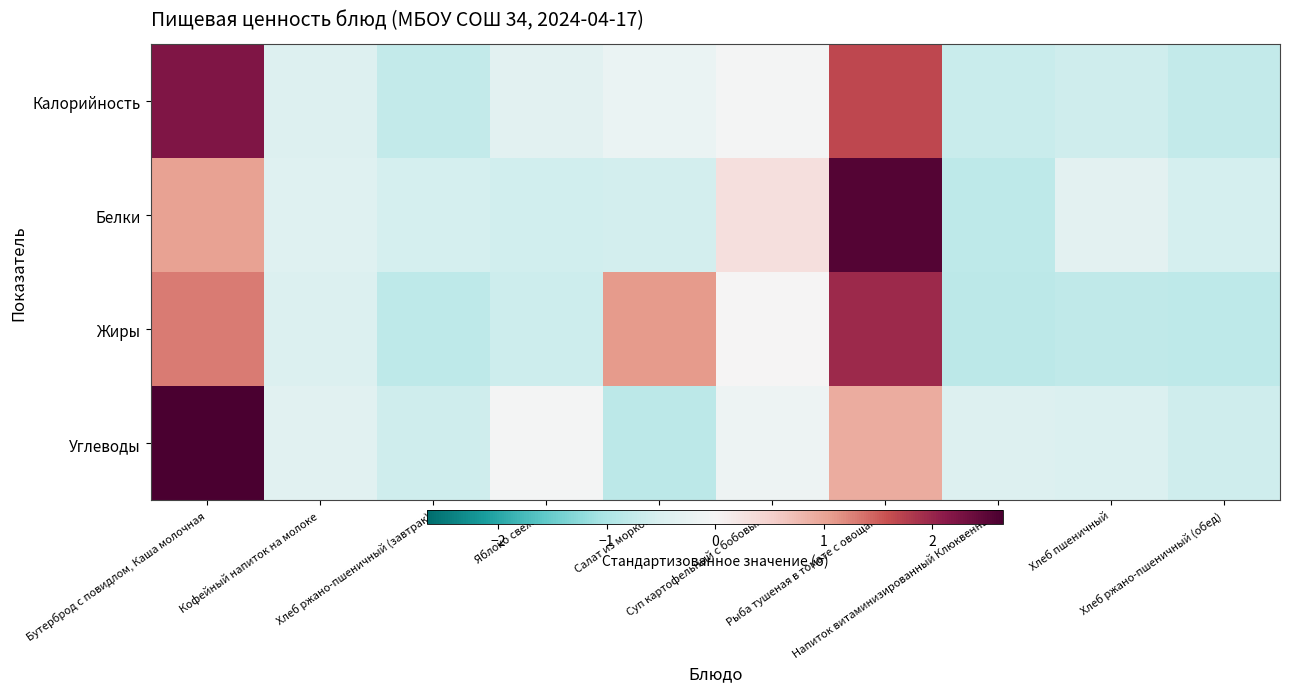

What is the spread (max minus min) of values at Хлеб ржано-пшеничный (обед)?

0.2